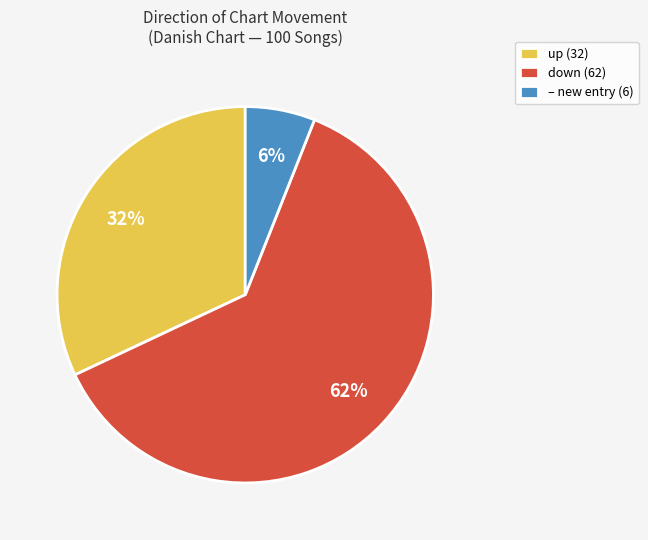

The up (32) slice represents 17% of the pie. True or false?

False